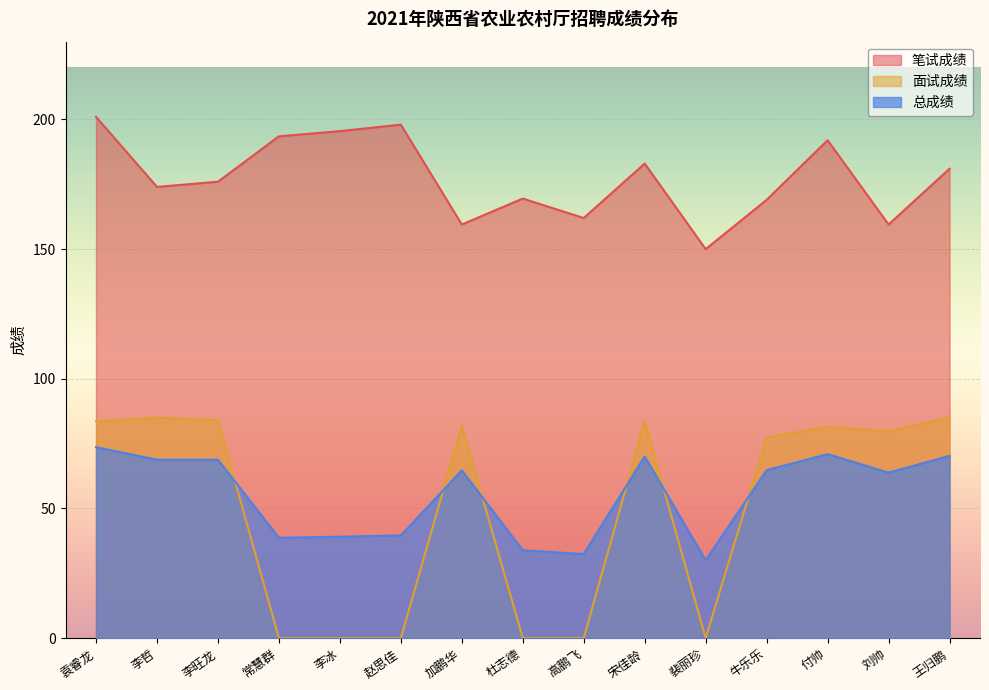

Is the value of 笔试成绩 at 赵思佳 greater than the value of 总成绩 at 高鹏飞?

Yes